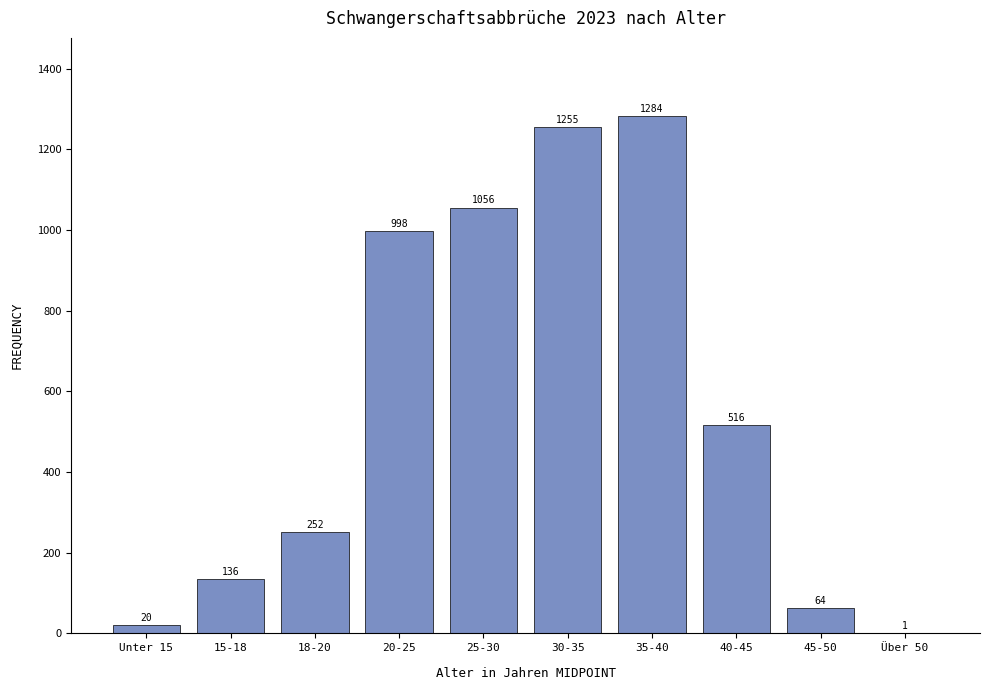

Reading right to left, list all the values displayed in this chart.

Über 50=1	45-50=64	40-45=516	35-40=1284	30-35=1255	25-30=1056	20-25=998	18-20=252	15-18=136	Unter 15=20